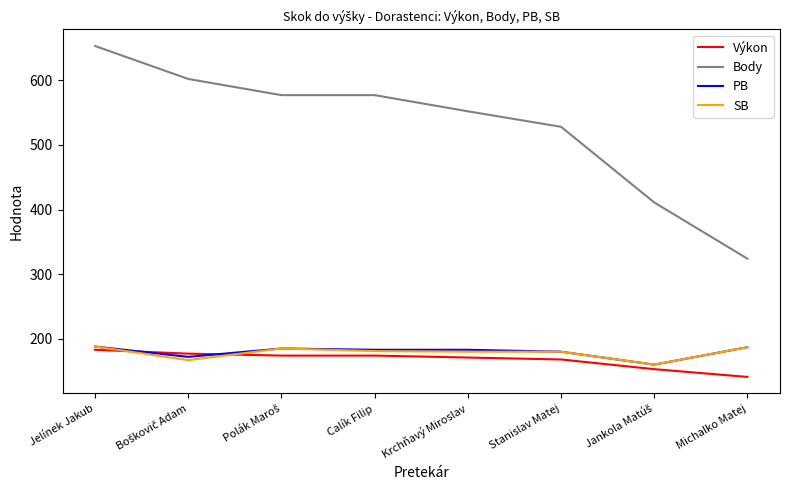

The Výkon series shows 271 at Jelínek Jakub. True or false?

False